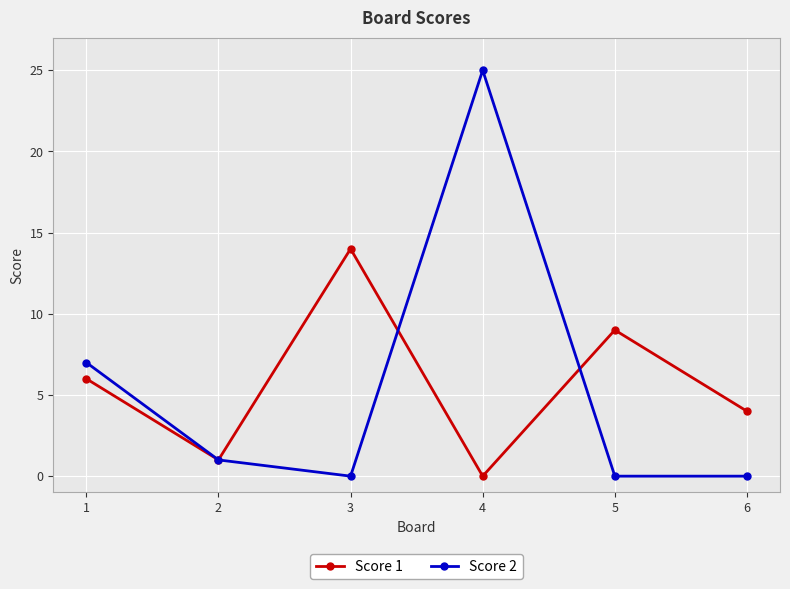

How many data points does each series have?

6